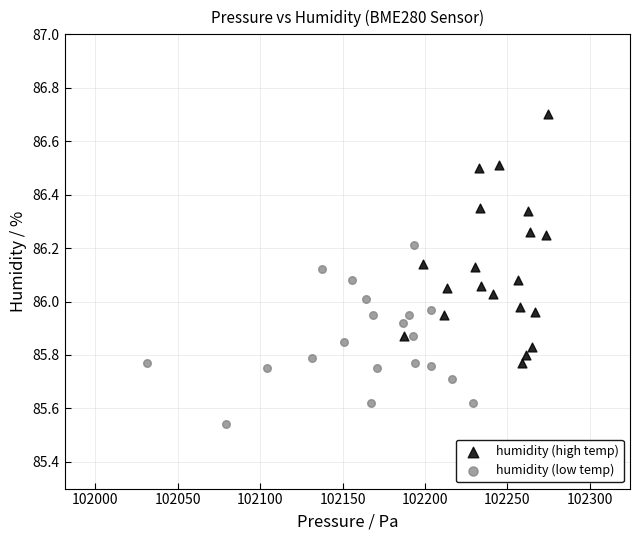

Which series reaches the maximum Y coordinate?

humidity (high temp)